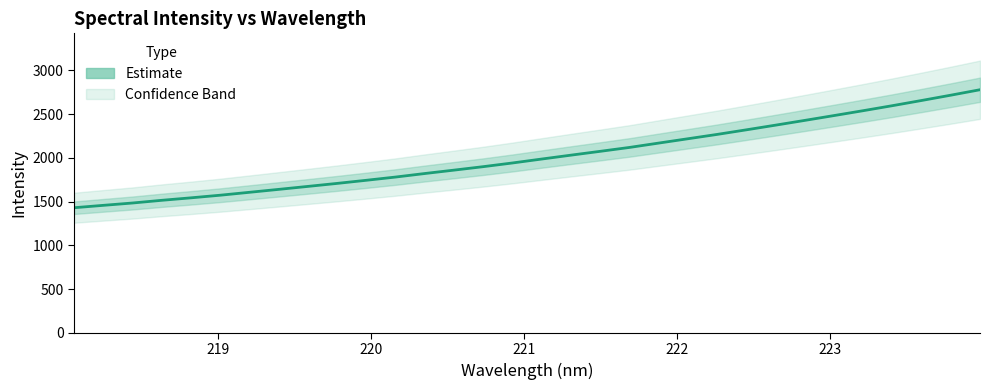

What is the maximum value shown in the chart?

2777.4